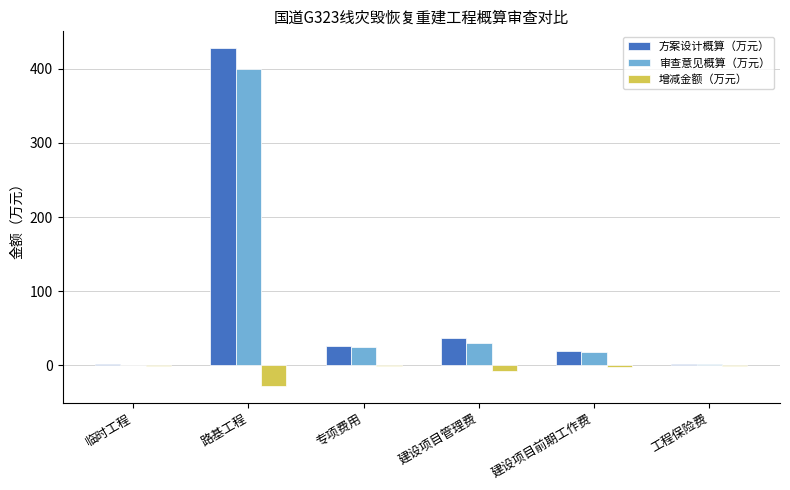

At which category is the sum across all series the highest?

路基工程